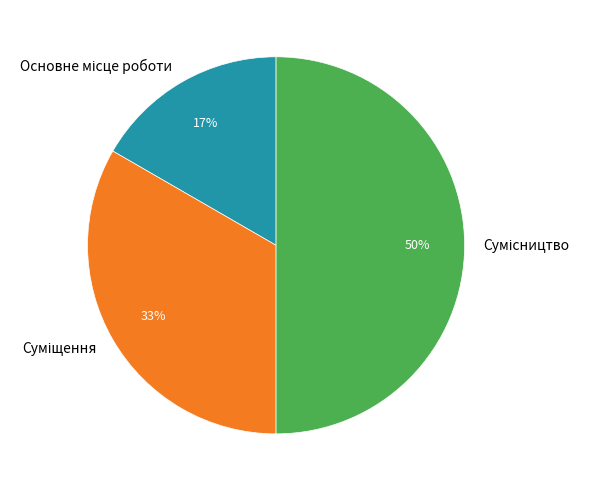

To the nearest percent, what is the average slice percentage?

33%